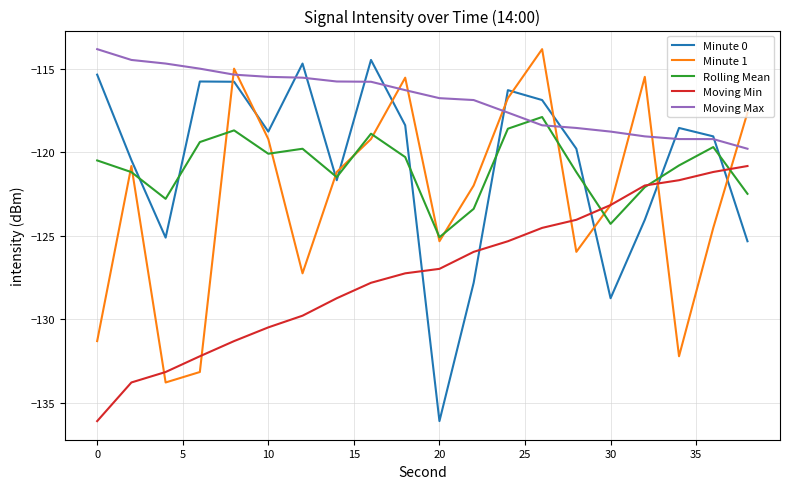

What is the lowest value of the Rolling Mean series?

-125.1